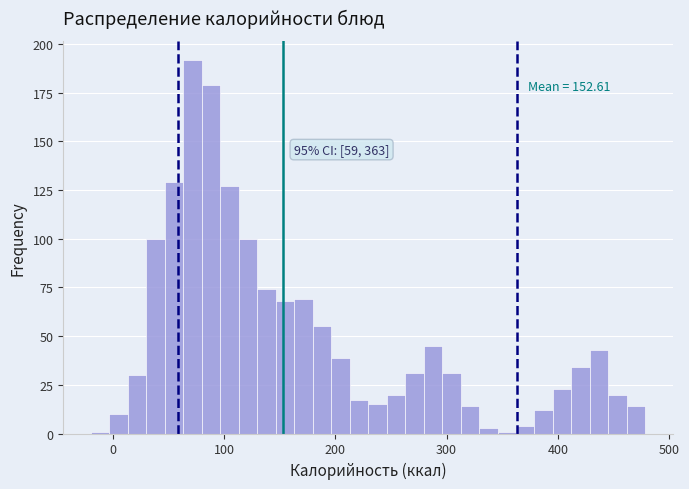

Around what value on the x-axis is the tallest bar? Give the approximate position of its centre, as read against the axis.

70